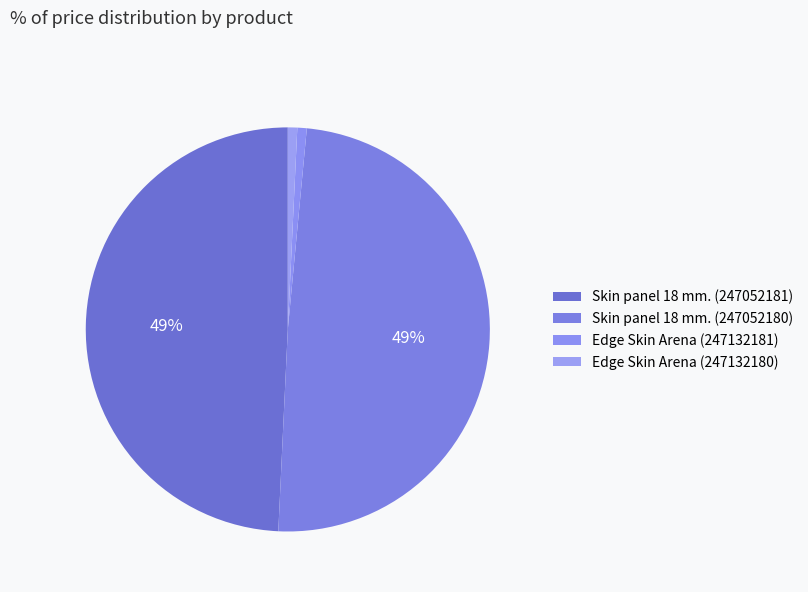

Rank the categories by value from highest to lowest.

Skin panel 18 mm. (247052181), Skin panel 18 mm. (247052180), Edge Skin Arena (247132181), Edge Skin Arena (247132180)